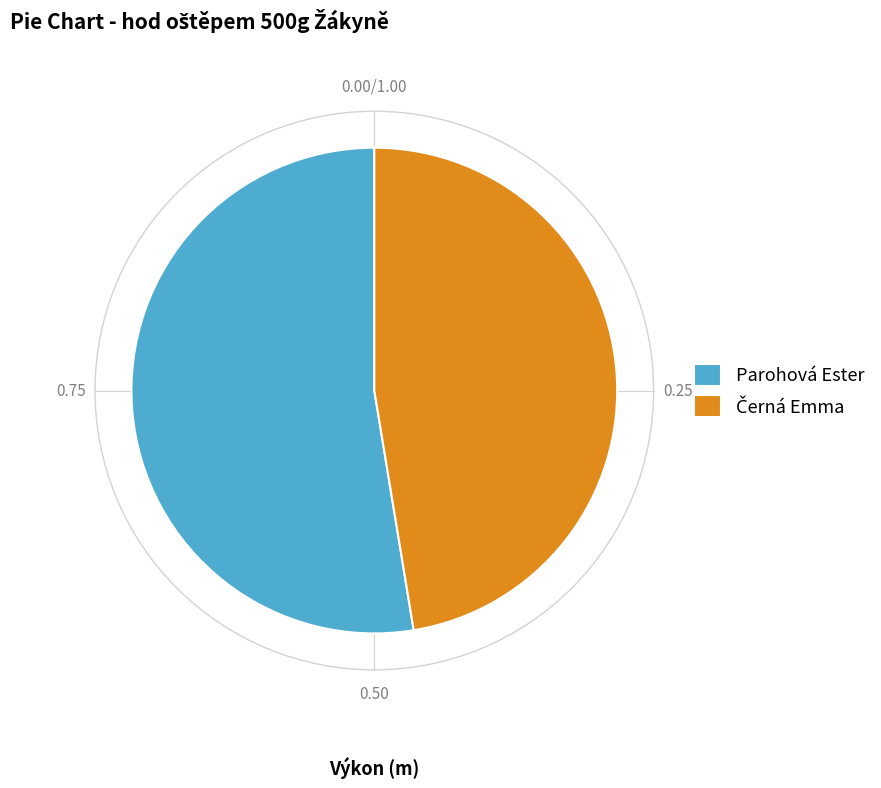

Which slice is the largest?

Parohová Ester